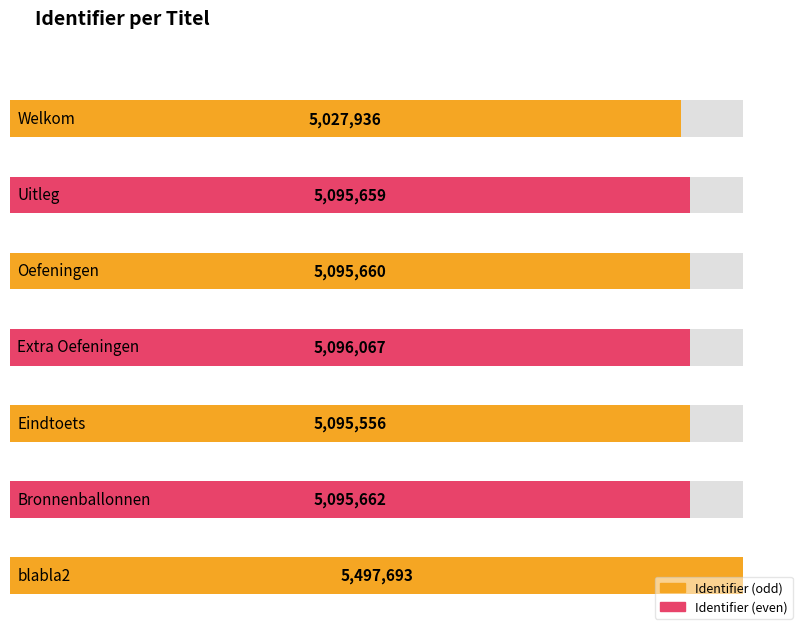

How many categories are shown in the chart?

7